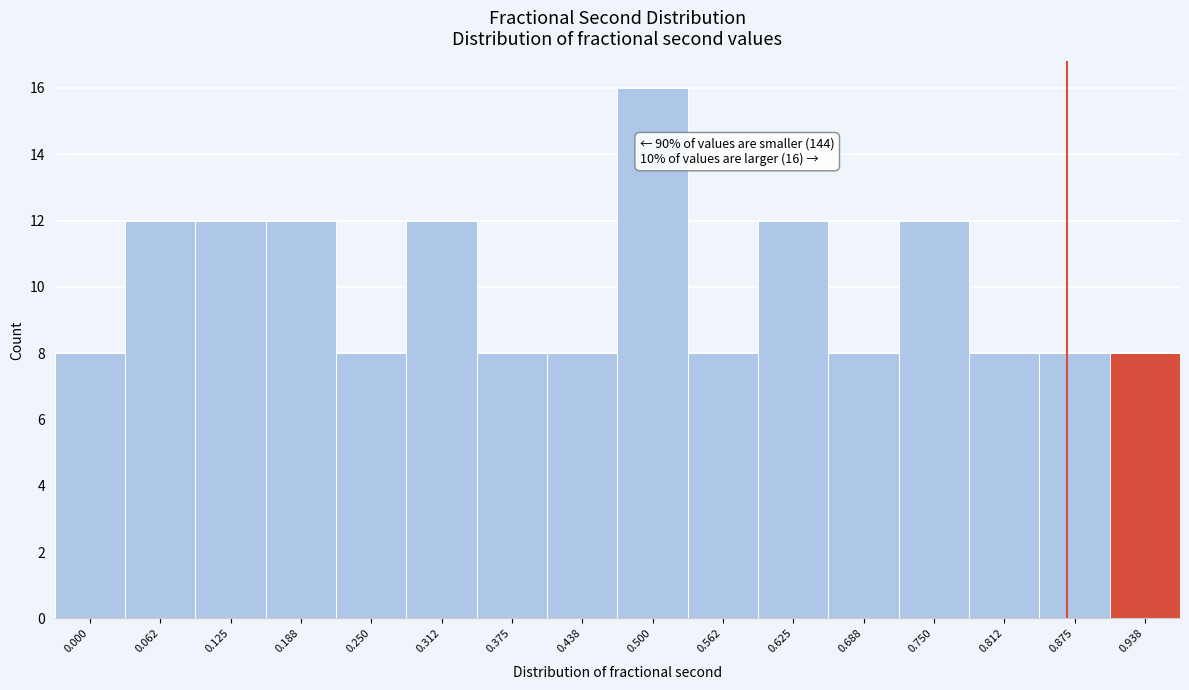

Reading left to right, list all the values displayed in this chart.

8	12	12	12	8	12	8	8	16	8	12	8	12	8	8	8